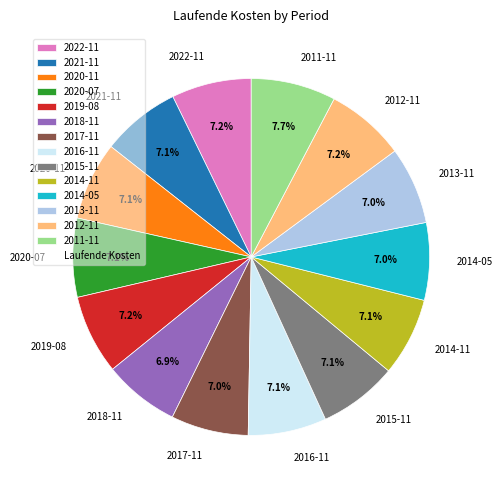

What is the ratio of the value at 2021-11 to the value at 2013-11?

1.0